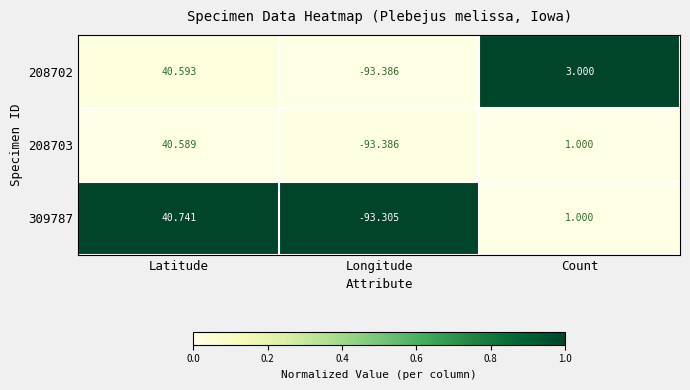

Is the value of 208702 at Latitude greater than the value of 208703 at Latitude?

Yes